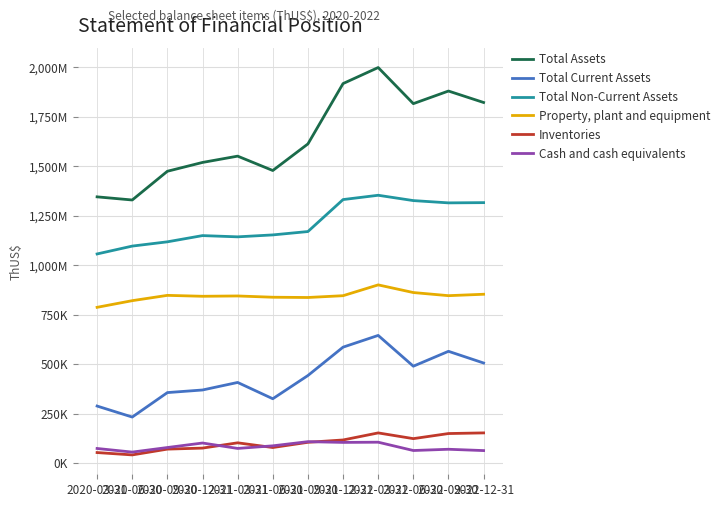

True or false: Property, plant and equipment has more than 0 points higher than both neighbors.

True